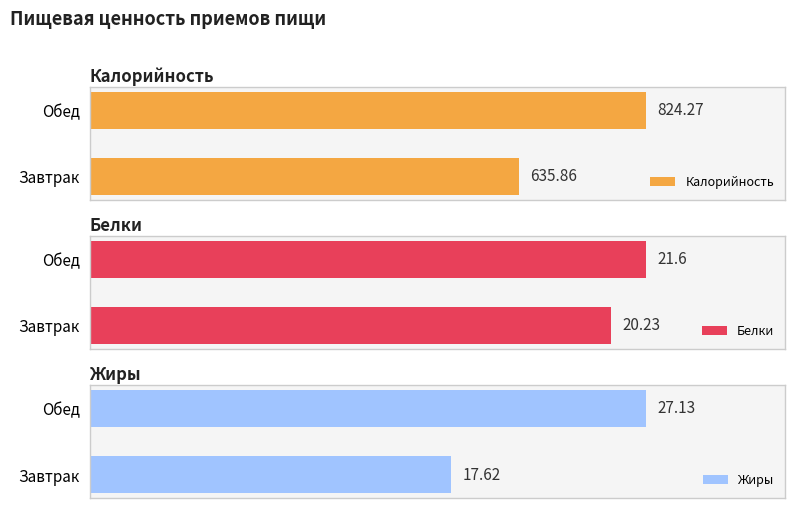

Rank the categories by Калорийность value from lowest to highest.

Завтрак, Обед